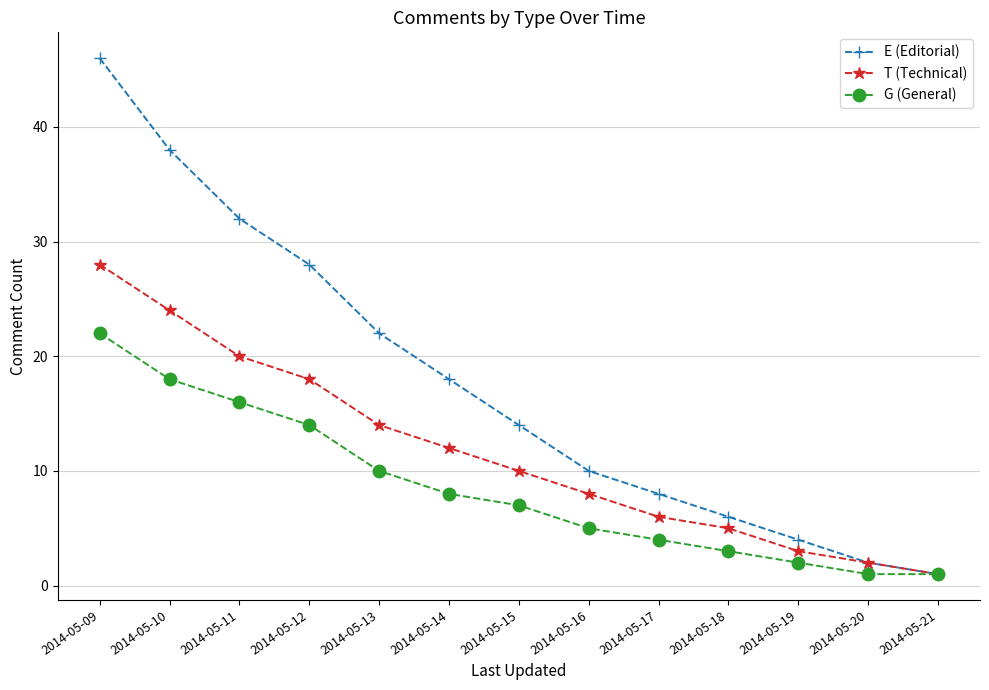

What is the highest value of the T (Technical) series?

28